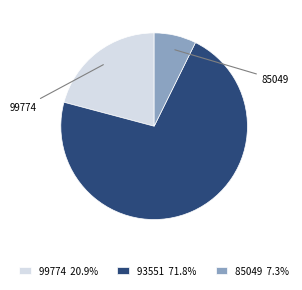

What is the ratio of the value at 99774 20.9% to the value at 85049 7.3%?

2.9